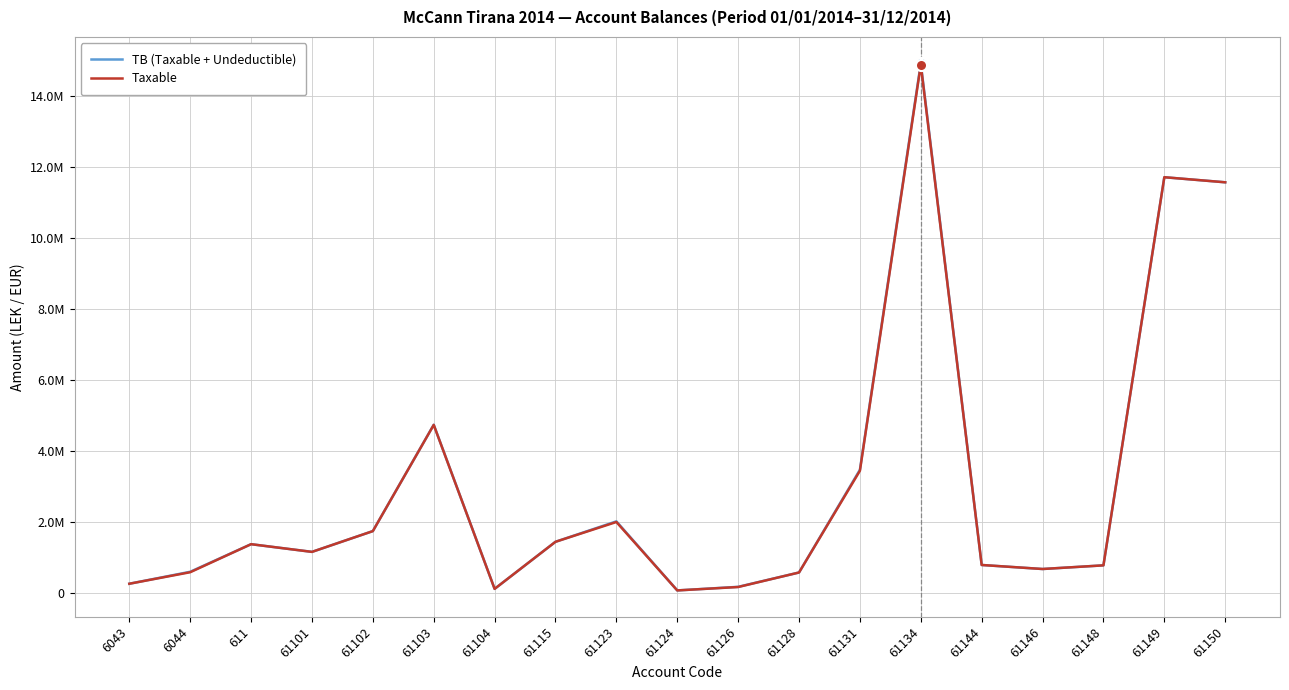

Does the chart display data point markers on the line(s)?

No